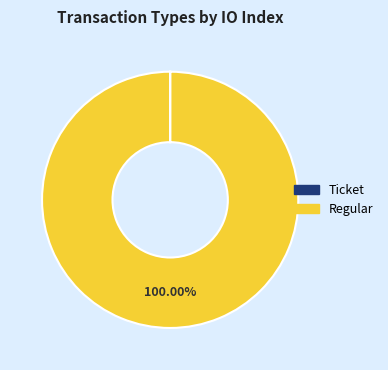

Which category accounts for the majority?

Regular